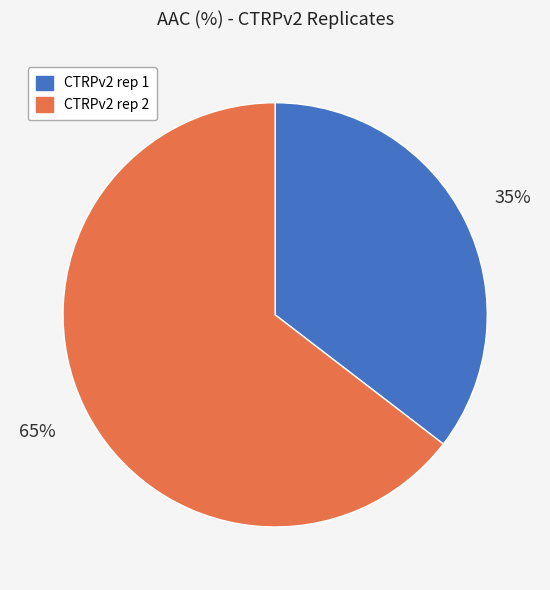

To the nearest percent, what is the average slice percentage?

50%